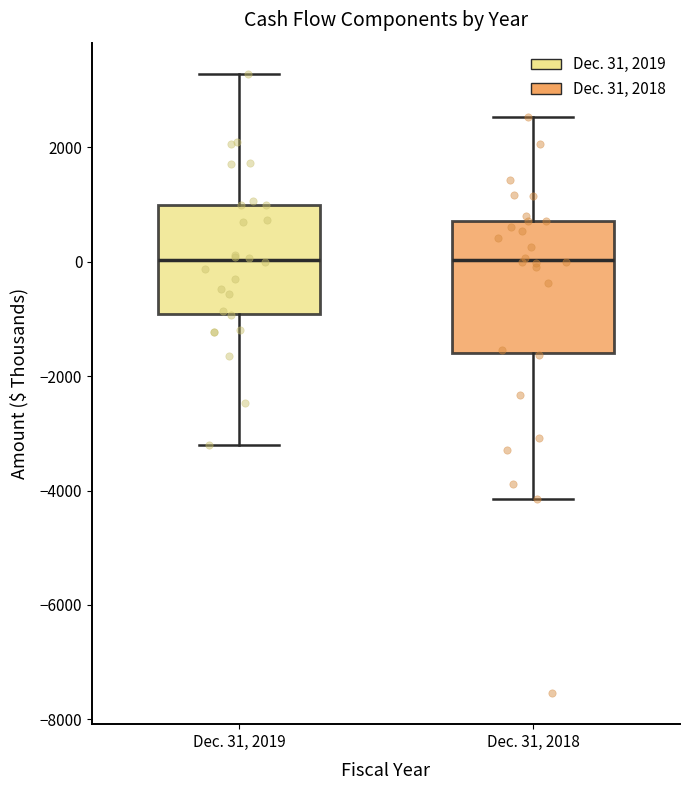

Where does the median line of the box for Dec. 31, 2019 sit on the y-axis? The values are not printed on the chart, so give them approximately, as read against the axis.

0